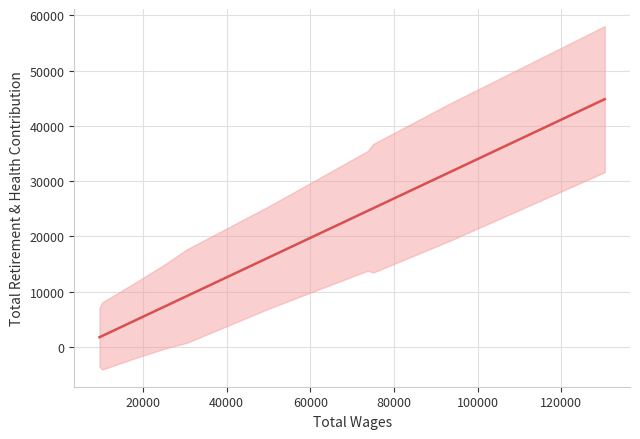

What is the value of the 2nd point from the left?

1948.9